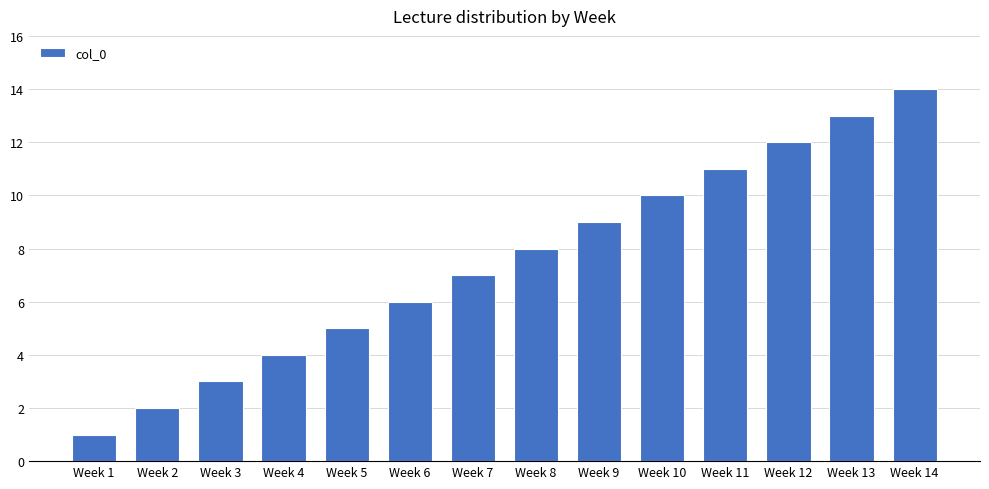

The chart shows a value of 14 at Week 9. True or false?

False